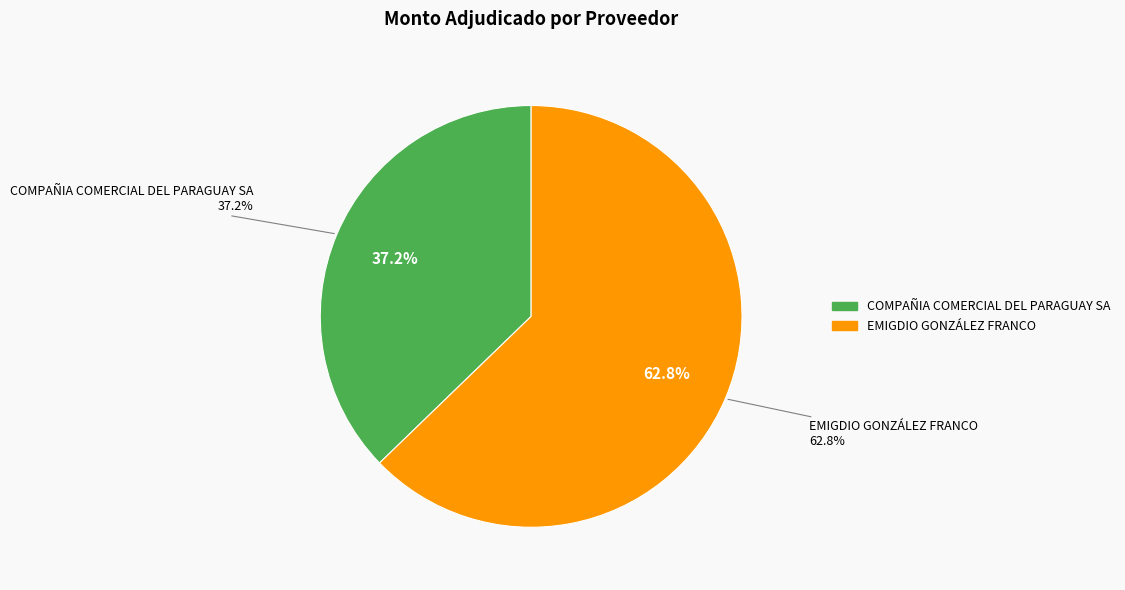

Which slice is the largest?

EMIGDIO GONZÁLEZ FRANCO